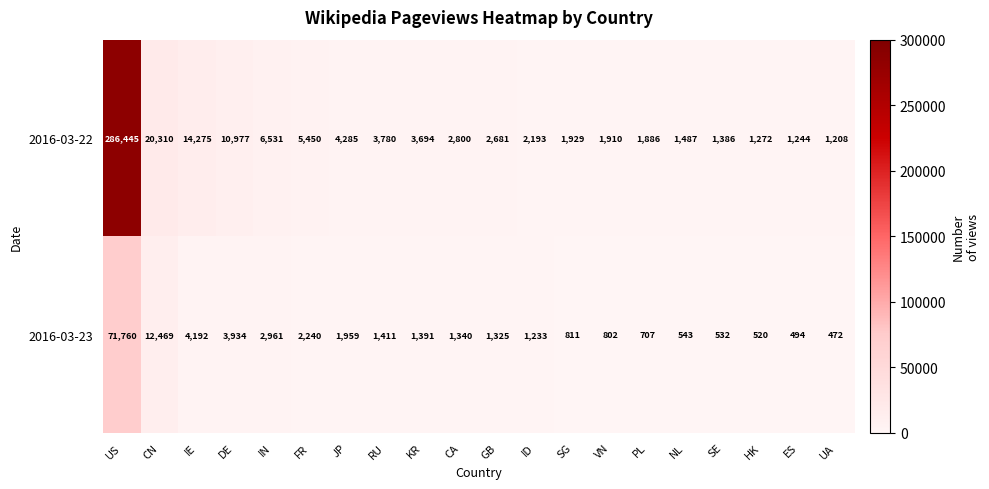

Which label corresponds to the smallest value in the chart?

UA